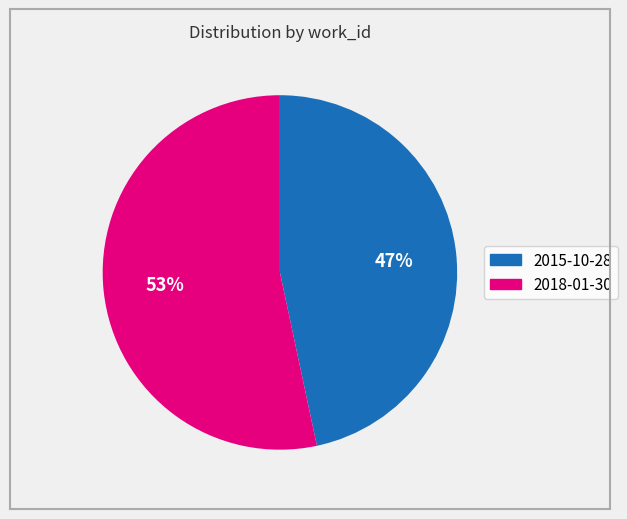

Rank the categories by value from lowest to highest.

2015-10-28, 2018-01-30